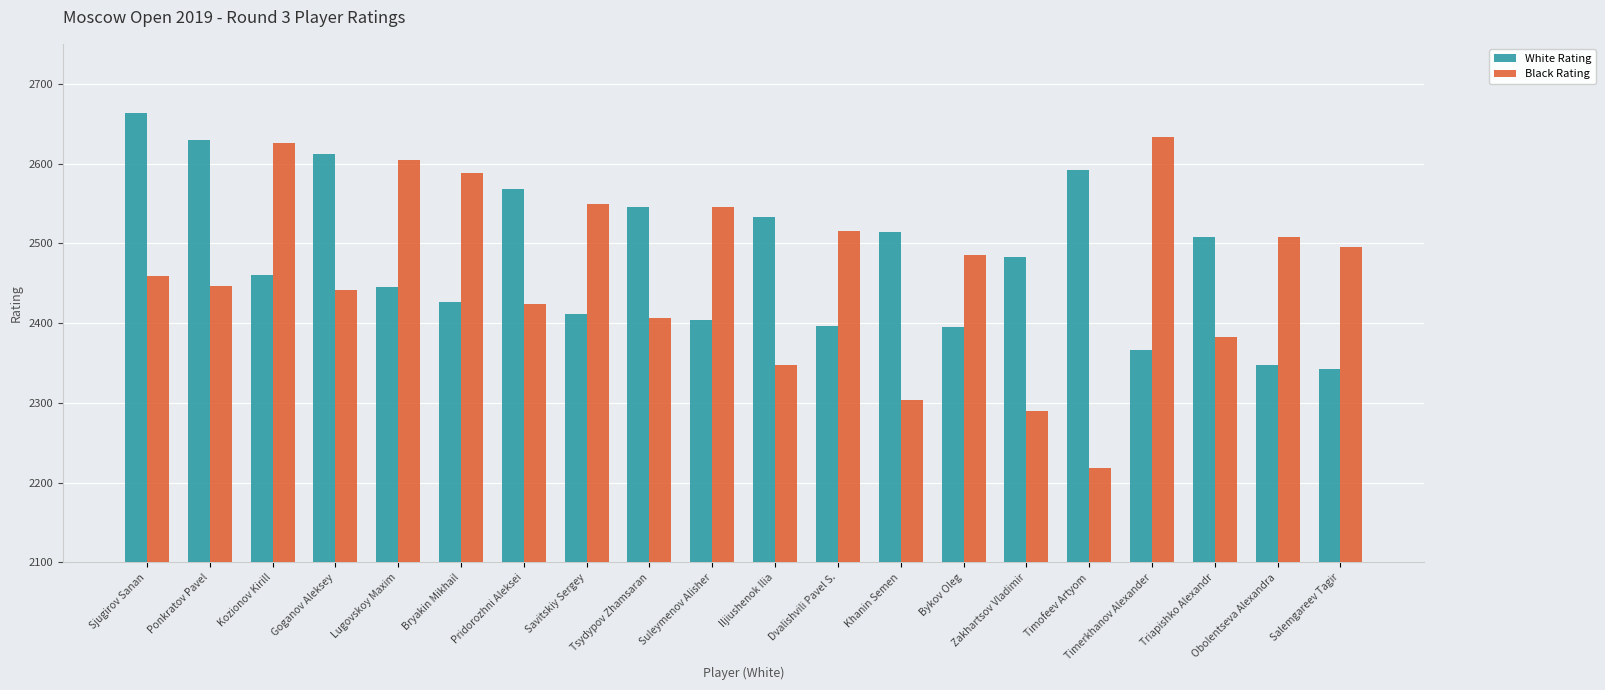

Where does the Black Rating series first go above 2485?

Kozionov Kirill